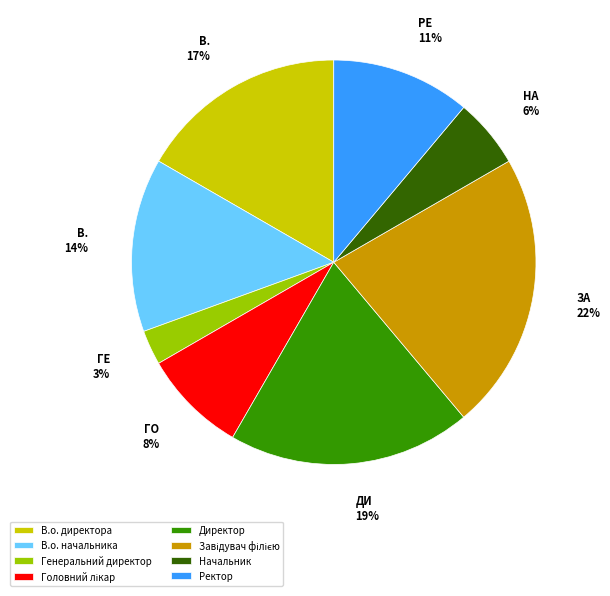

How many segments does this pie chart have?

8